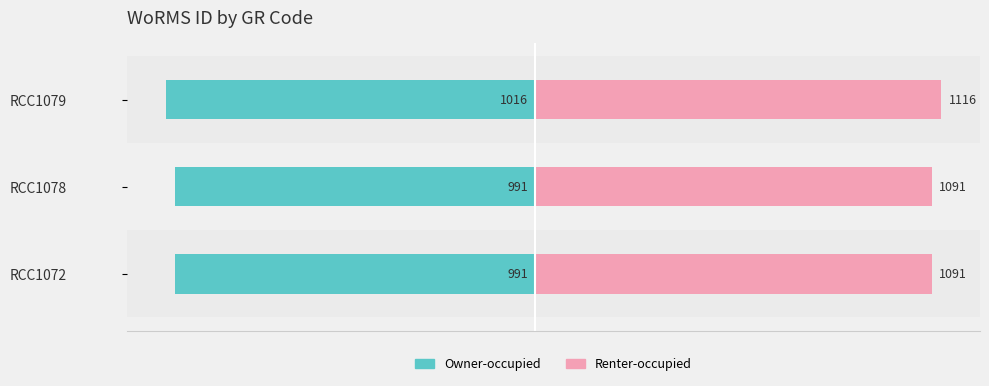

How many bars are there in total?

6